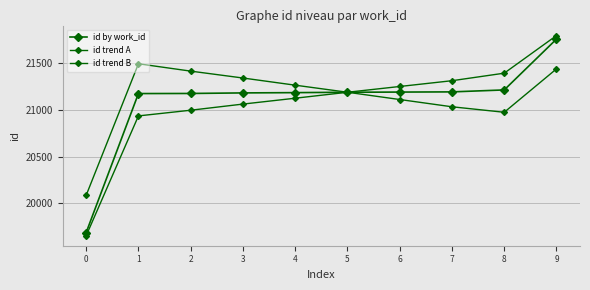

At how many categories does at least one series exceed 20326?

9